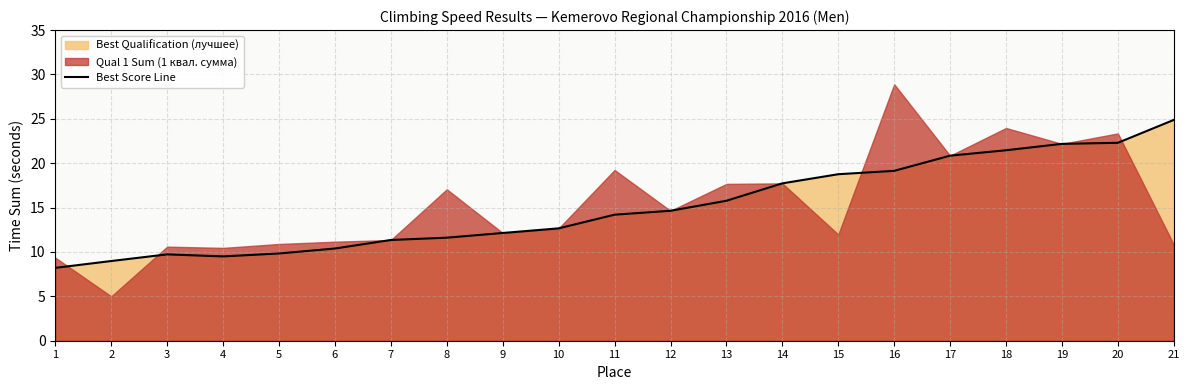

Rank the categories by value from highest to lowest.

21, 20, 19, 18, 17, 16, 15, 14, 13, 12, 11, 10, 9, 8, 7, 6, 5, 3, 4, 2, 1